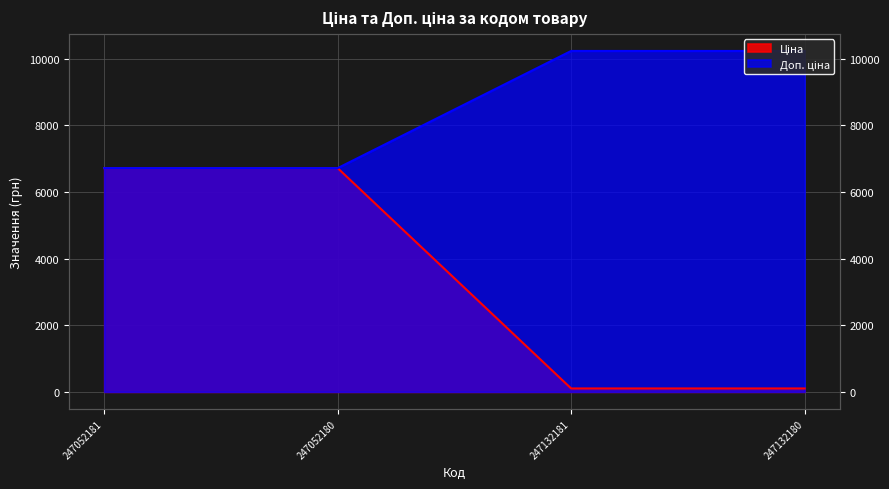

What are all the series names shown in the legend?

Ціна, Доп. ціна